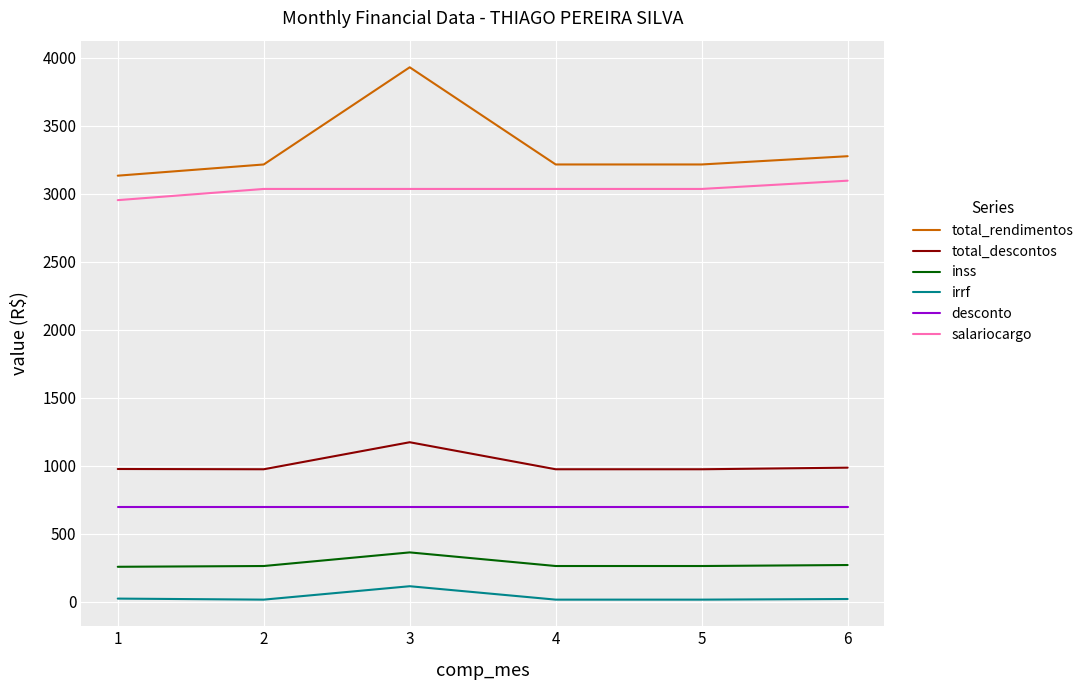

Does the chart display data point markers on the line(s)?

No